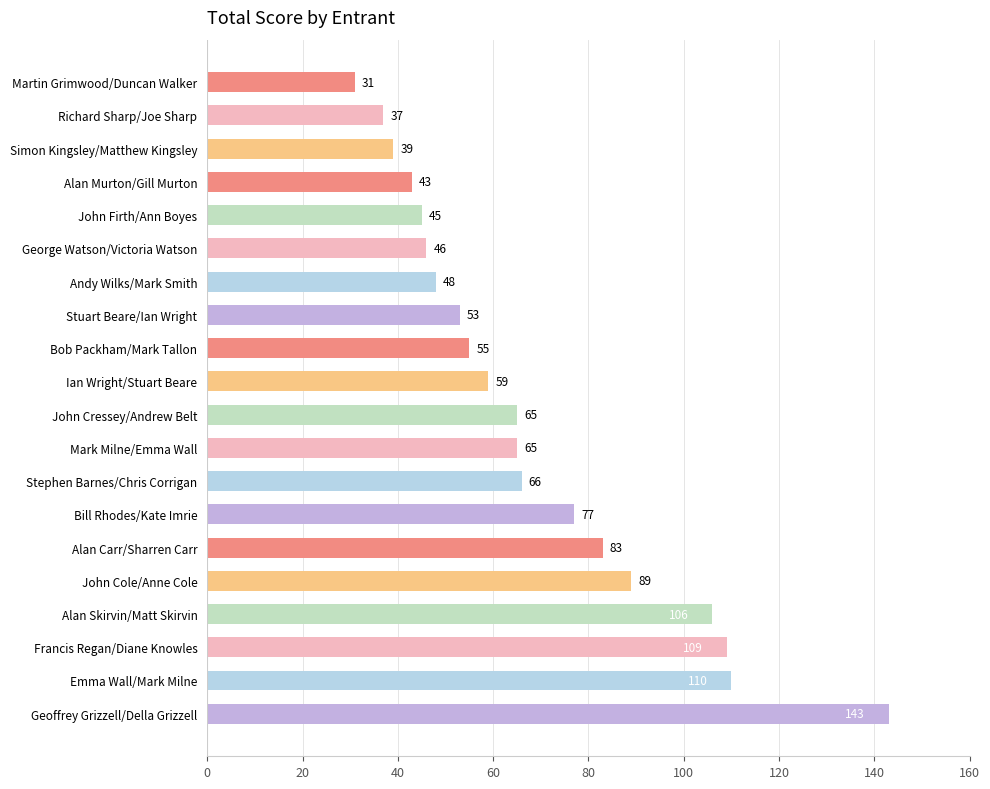

The value at John Cressey/Andrew Belt is 65. True or false?

True